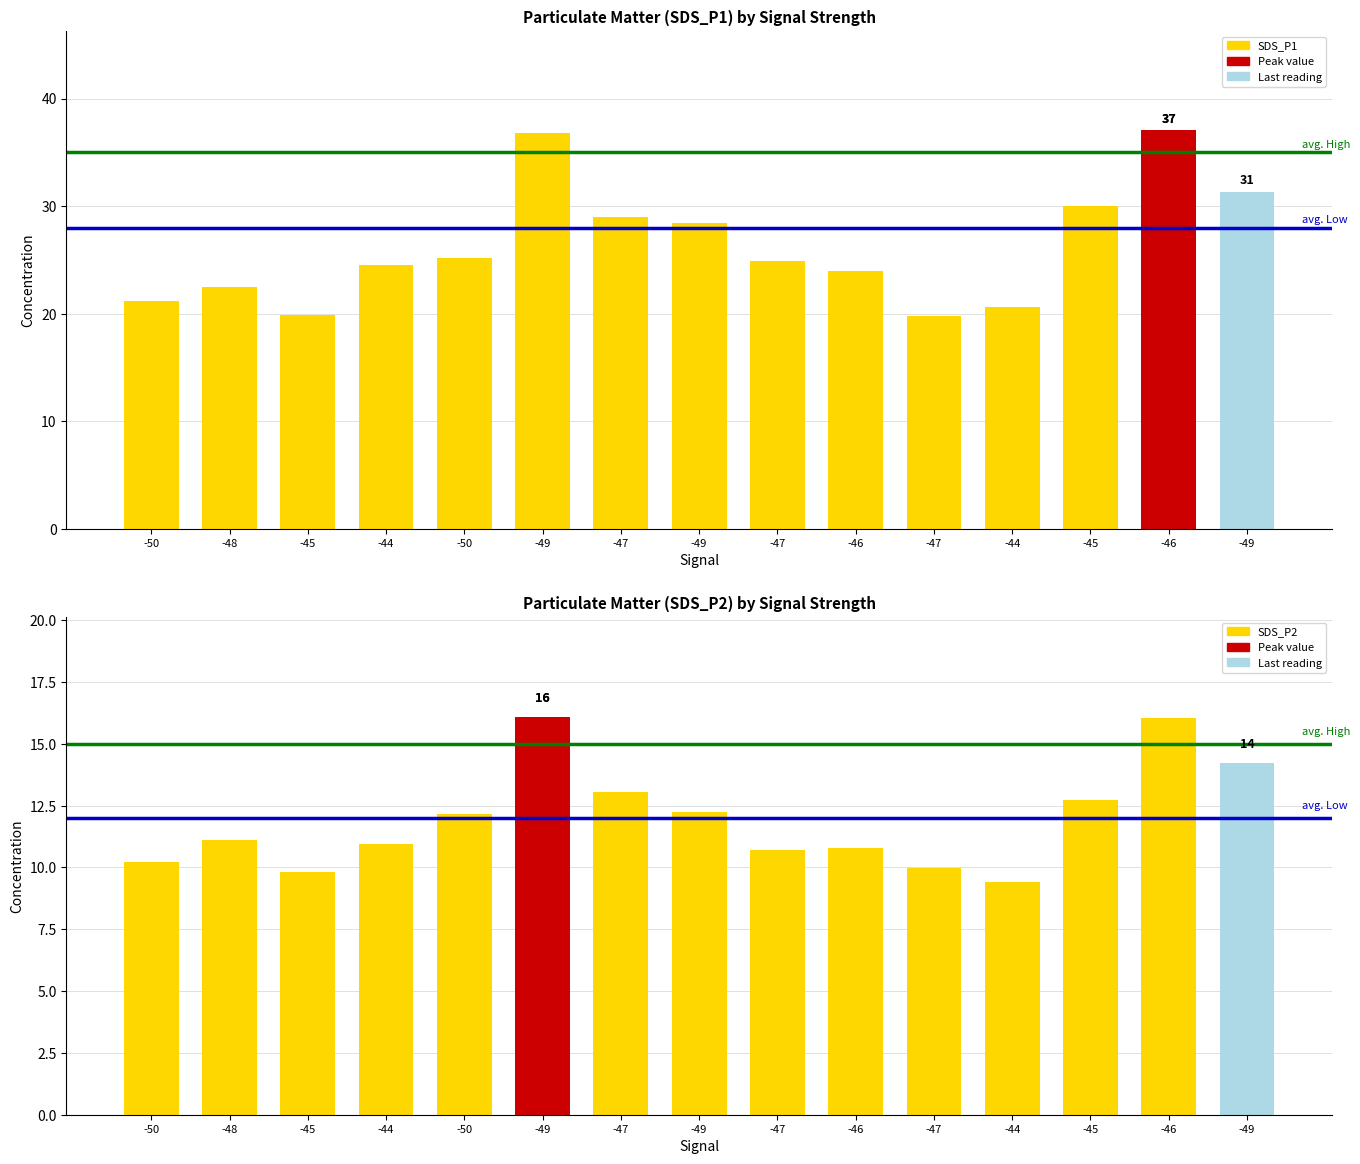

Which series changed the most between -44 and -45?

SDS_P1